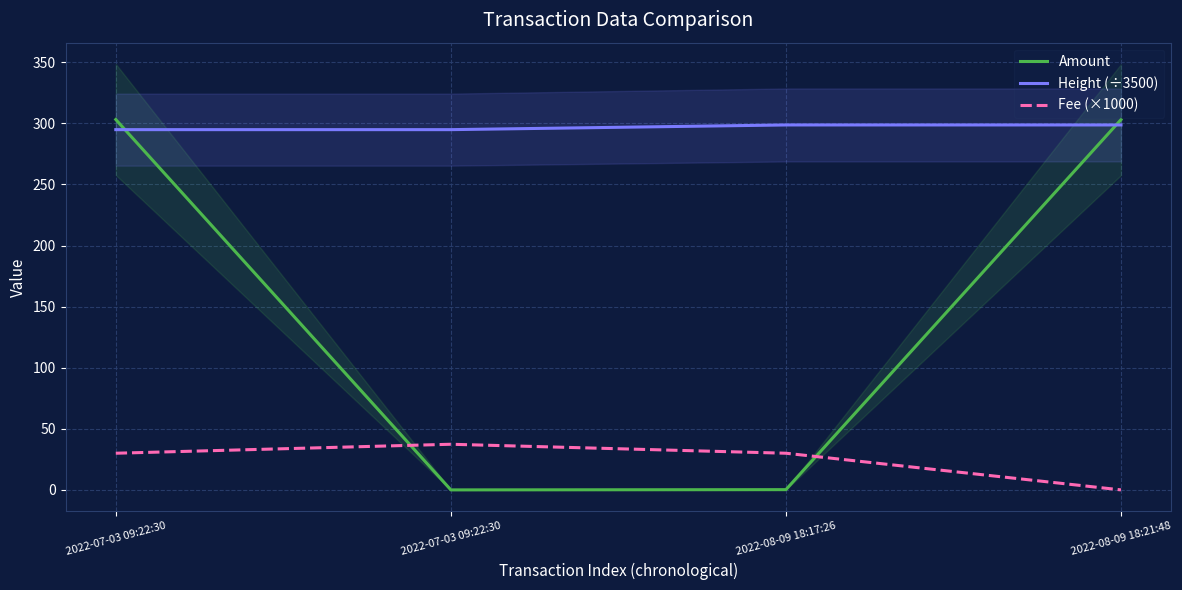

Between 2022-08-09 18:17:26 and 2022-07-03 09:22:30, which is larger?

2022-07-03 09:22:30